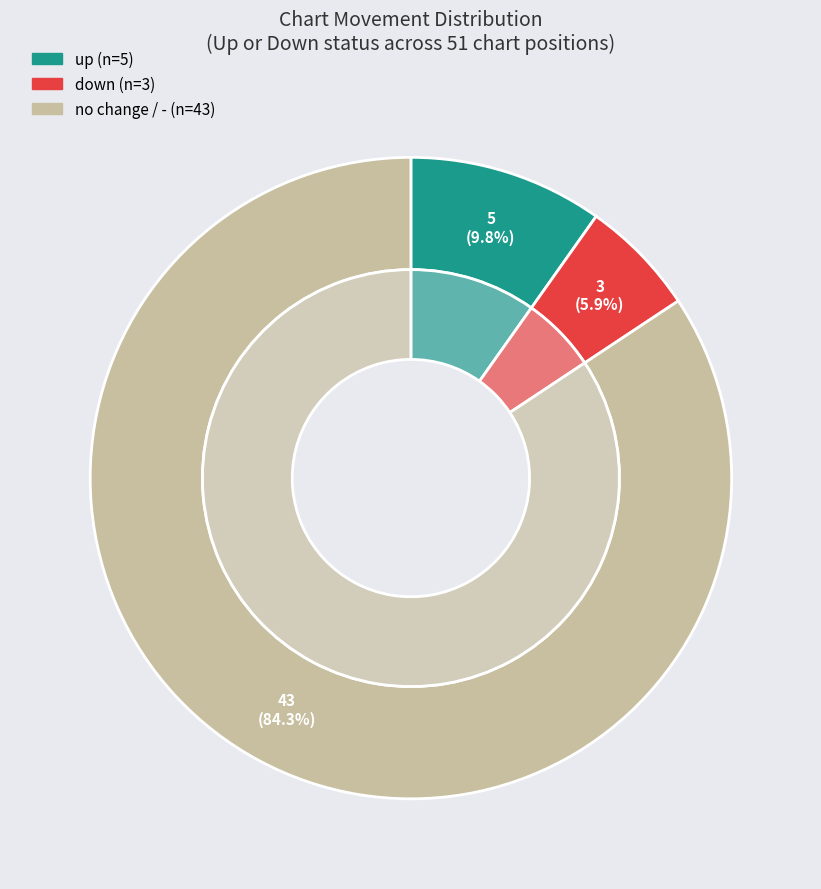

Which category has the smallest portion of the pie?

down